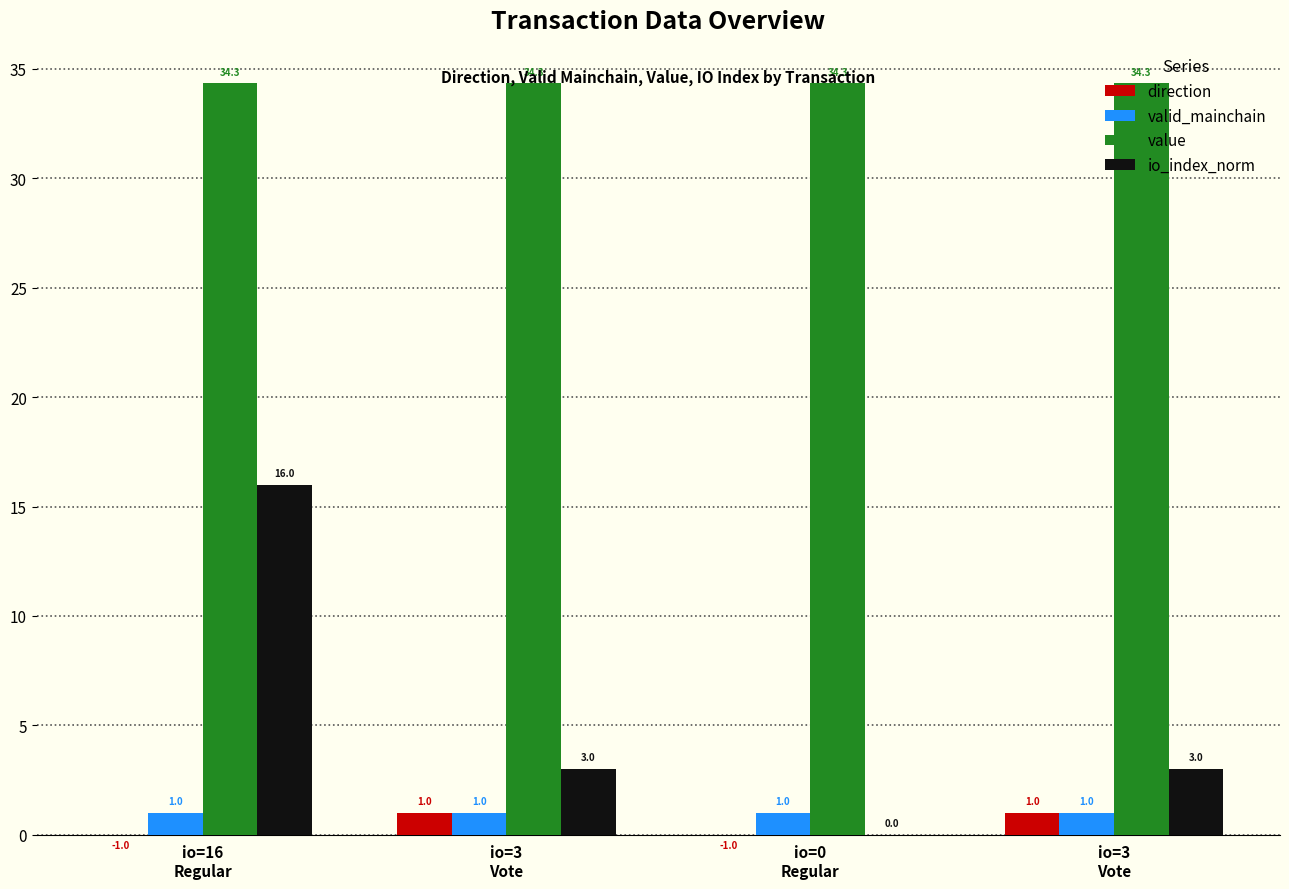

Read the valid_mainchain value at io=16
Regular.

1.0